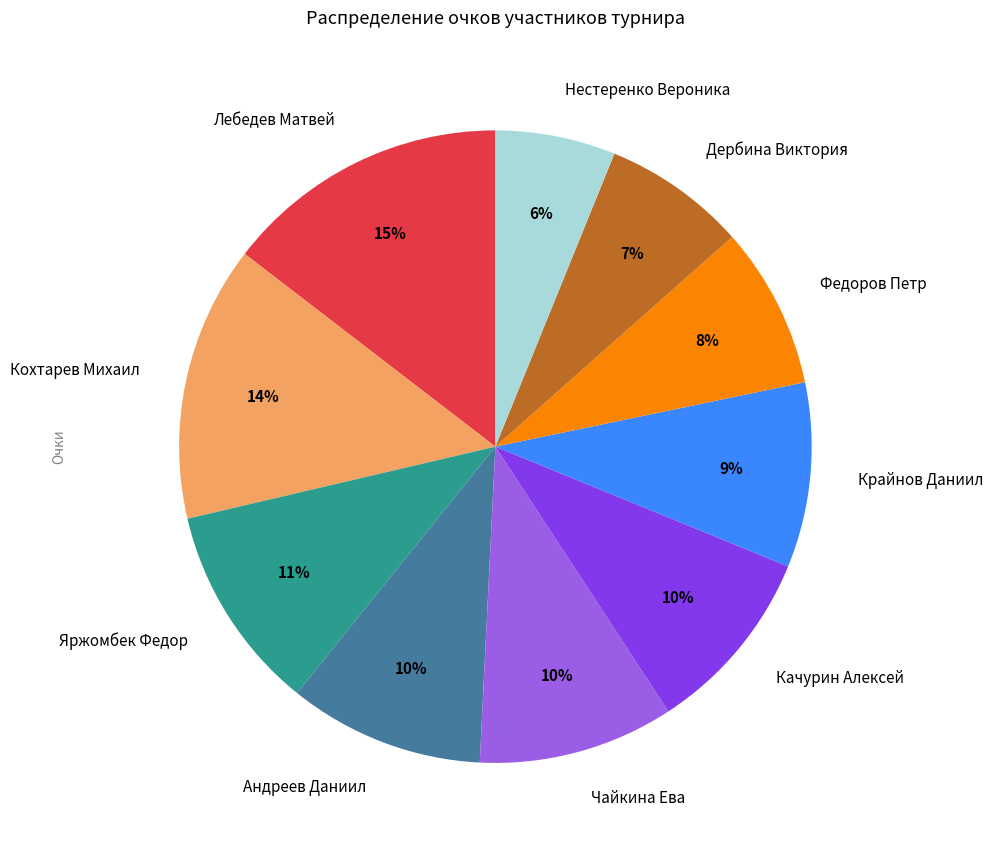

How many segments does this pie chart have?

10